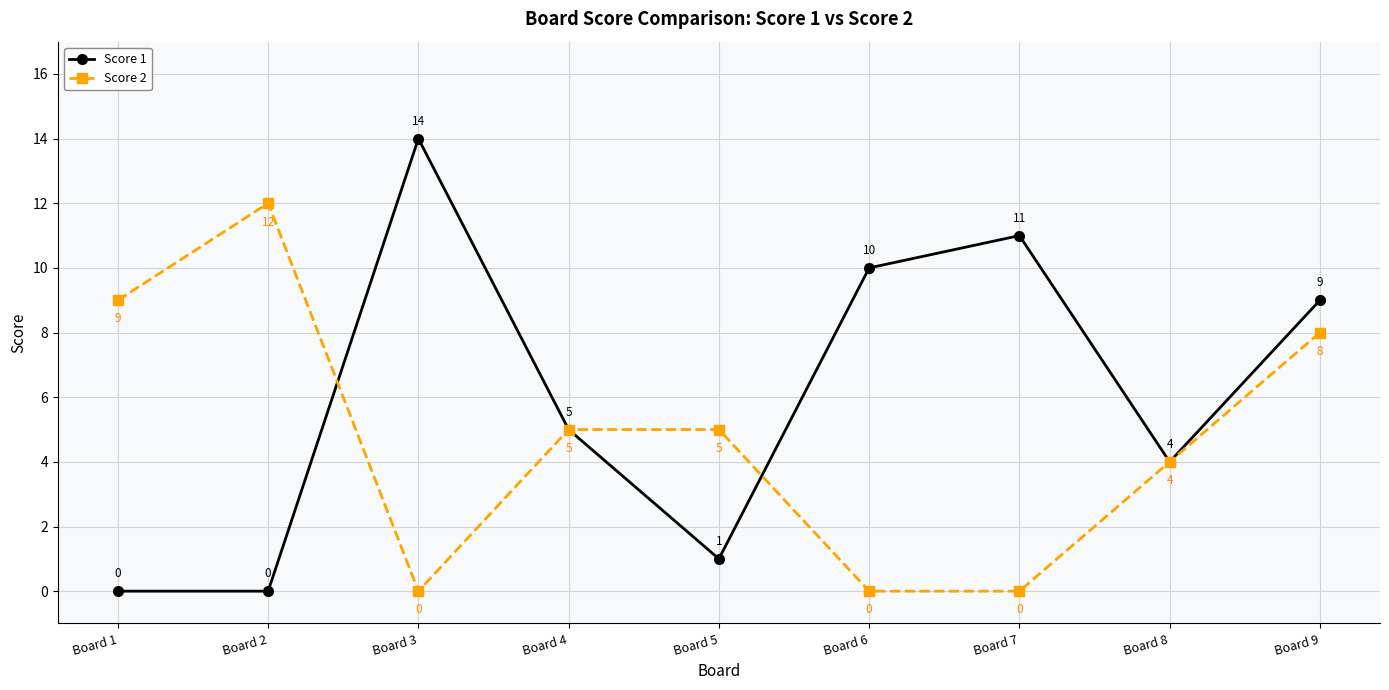

At which label does Score 1 first exceed 5?

Board 3